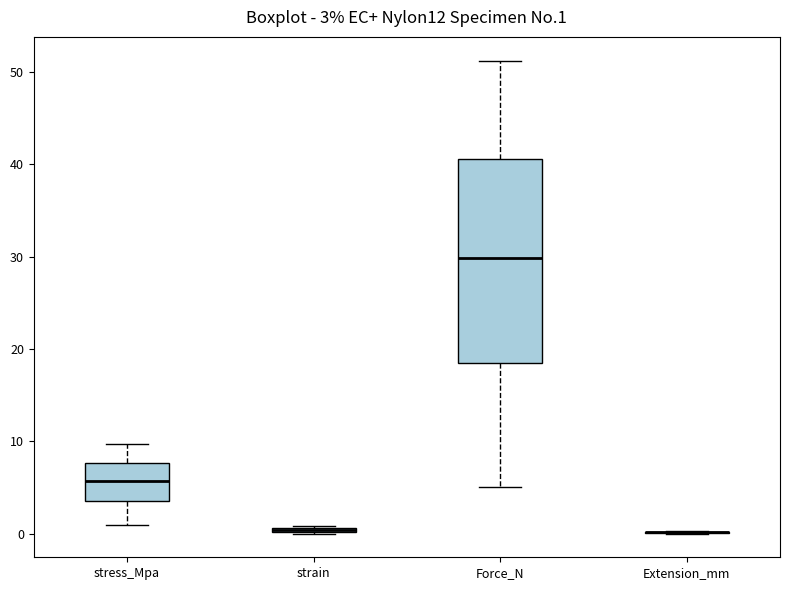

Comparing the boxes themselves (not the whiskers), which one is the tallest?

Force_N